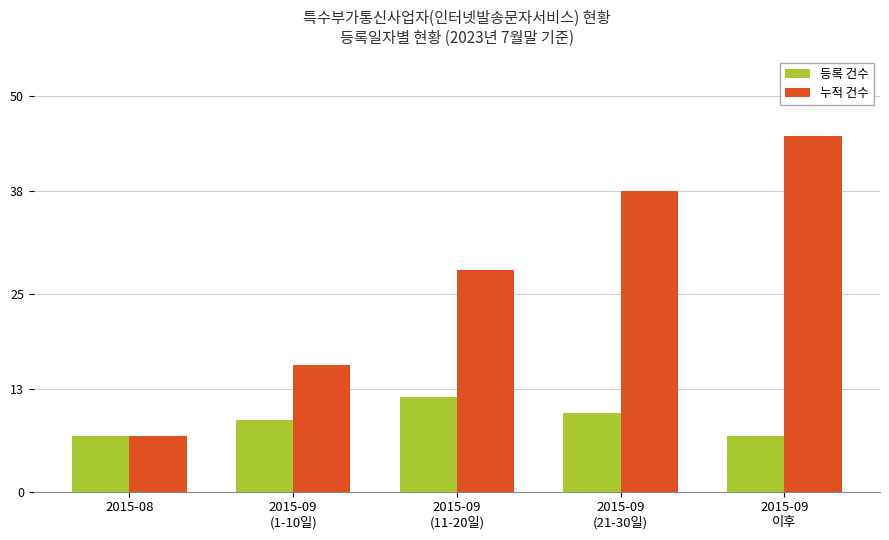

Which series has the largest range (max minus min)?

누적 건수